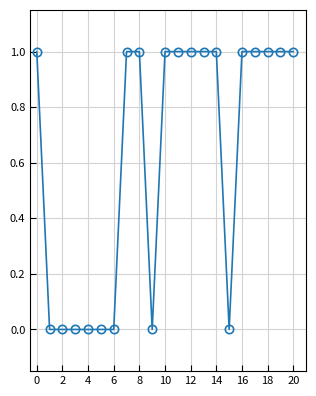

What is the value of the 14th point from the left?

1